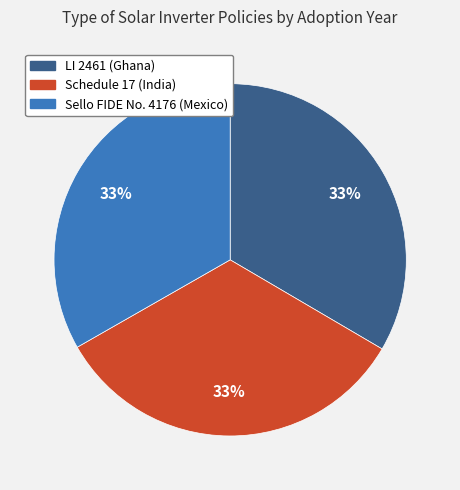

What is the ratio of the value at LI 2461 (Ghana) to the value at Schedule 17 (India)?

1.0